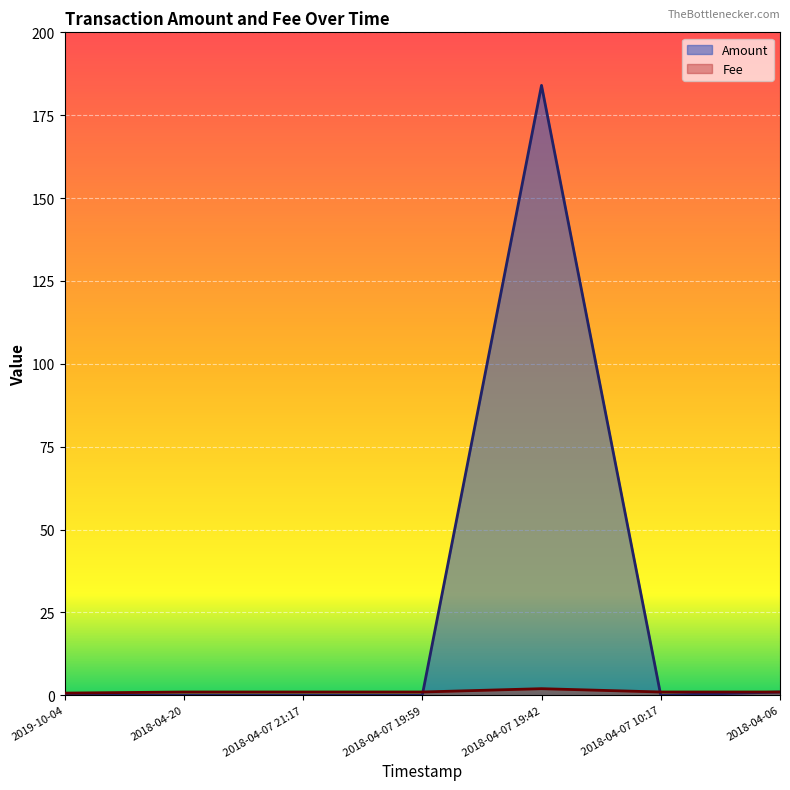

Which series has the largest range (max minus min)?

Amount